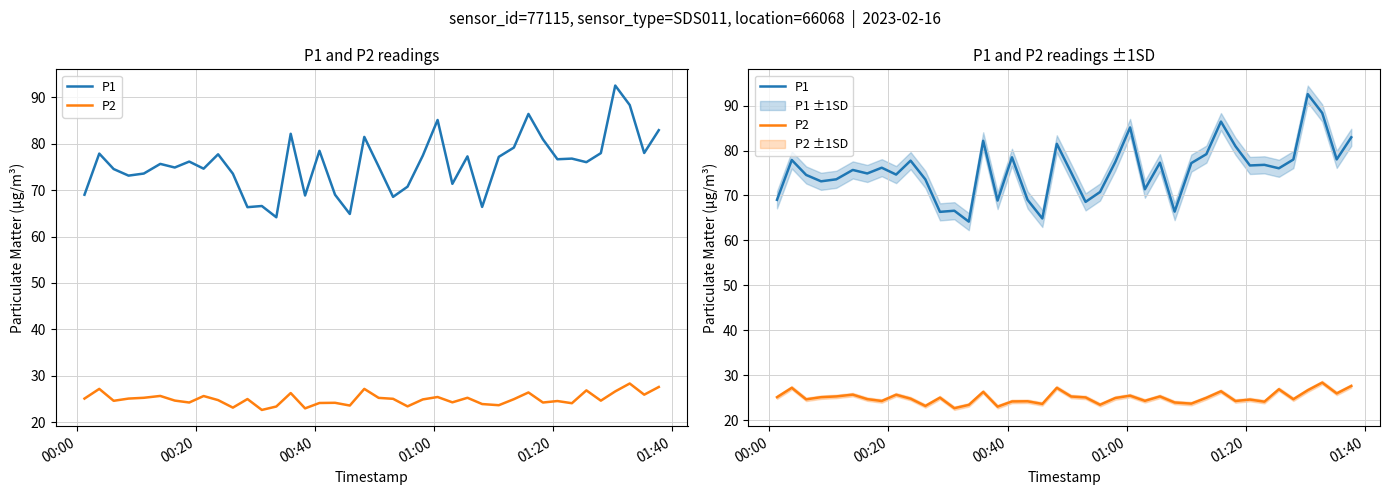

How many interior local peaks does the P2 series have?

13